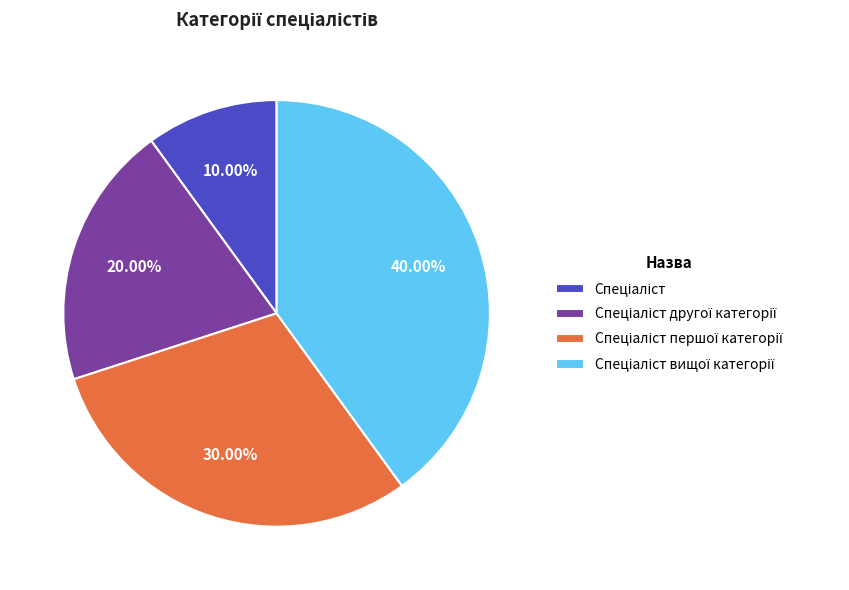

Does any single category account for the majority?

No